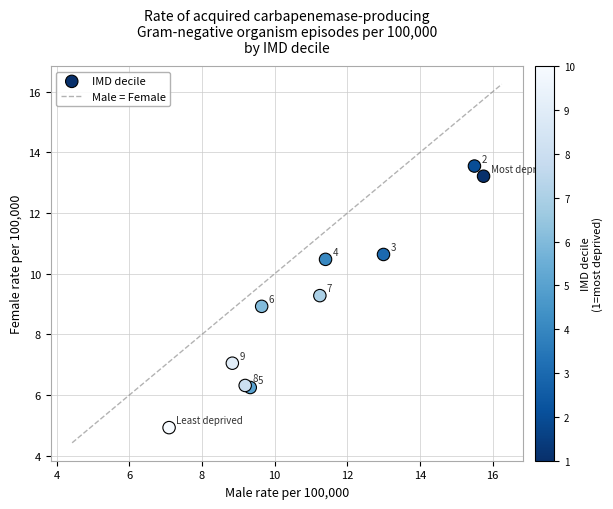

What is the range of Y values (max minus min)?

8.6